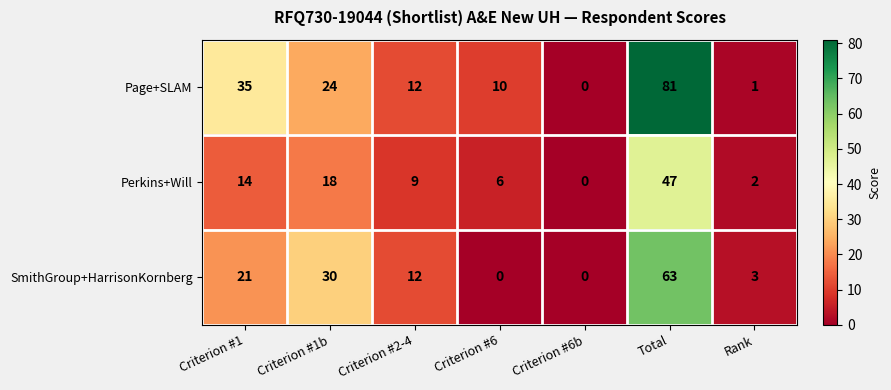

What is the total value across all series at Criterion #1b?

72